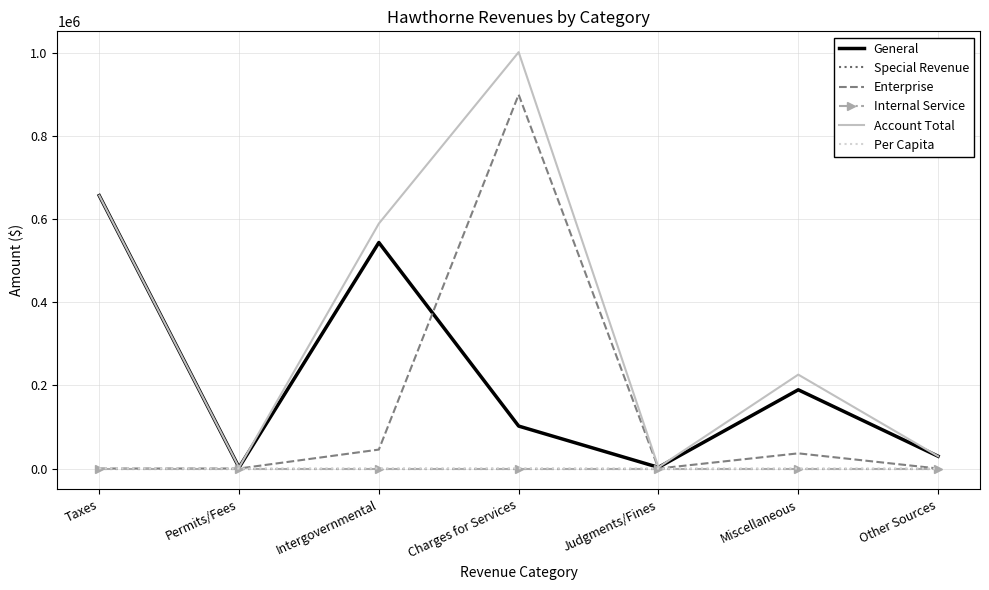

How many data points does each series have?

7